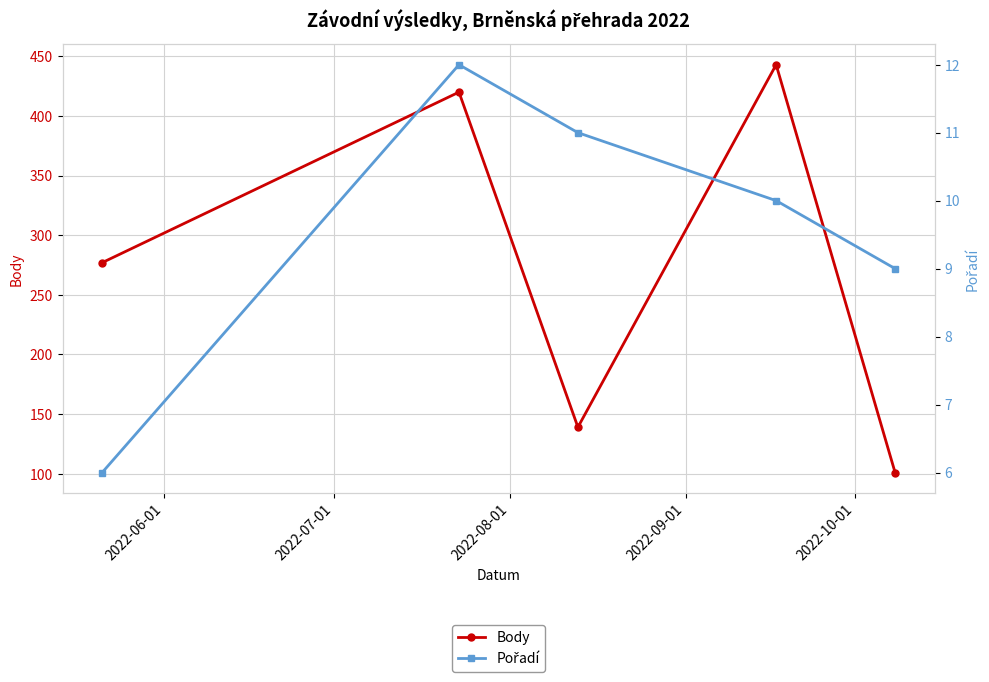

What is the sum of the Pořadí values at 2022-07-01 and 2022-06-01?

18